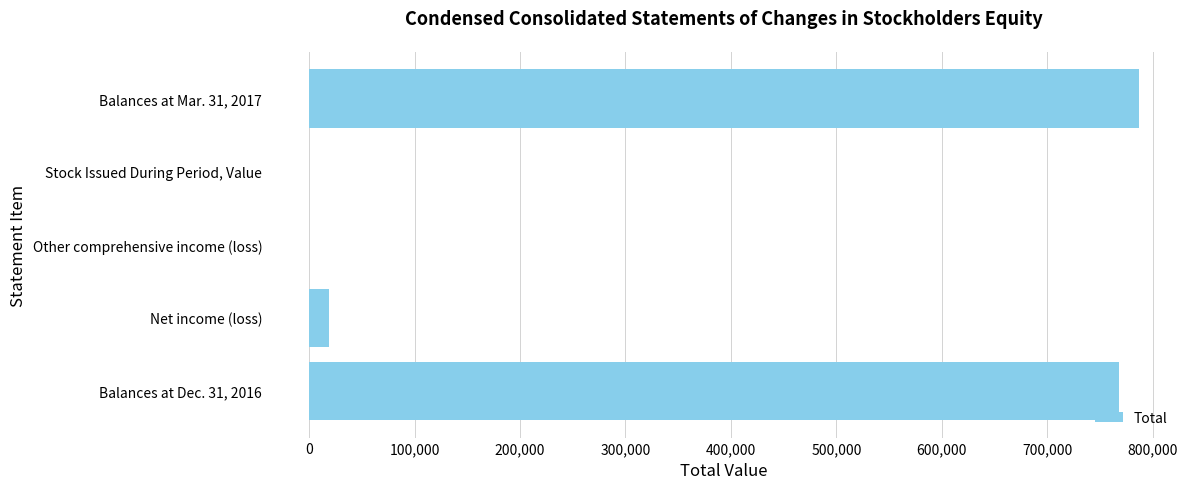

What is the maximum value shown in the chart?

786620